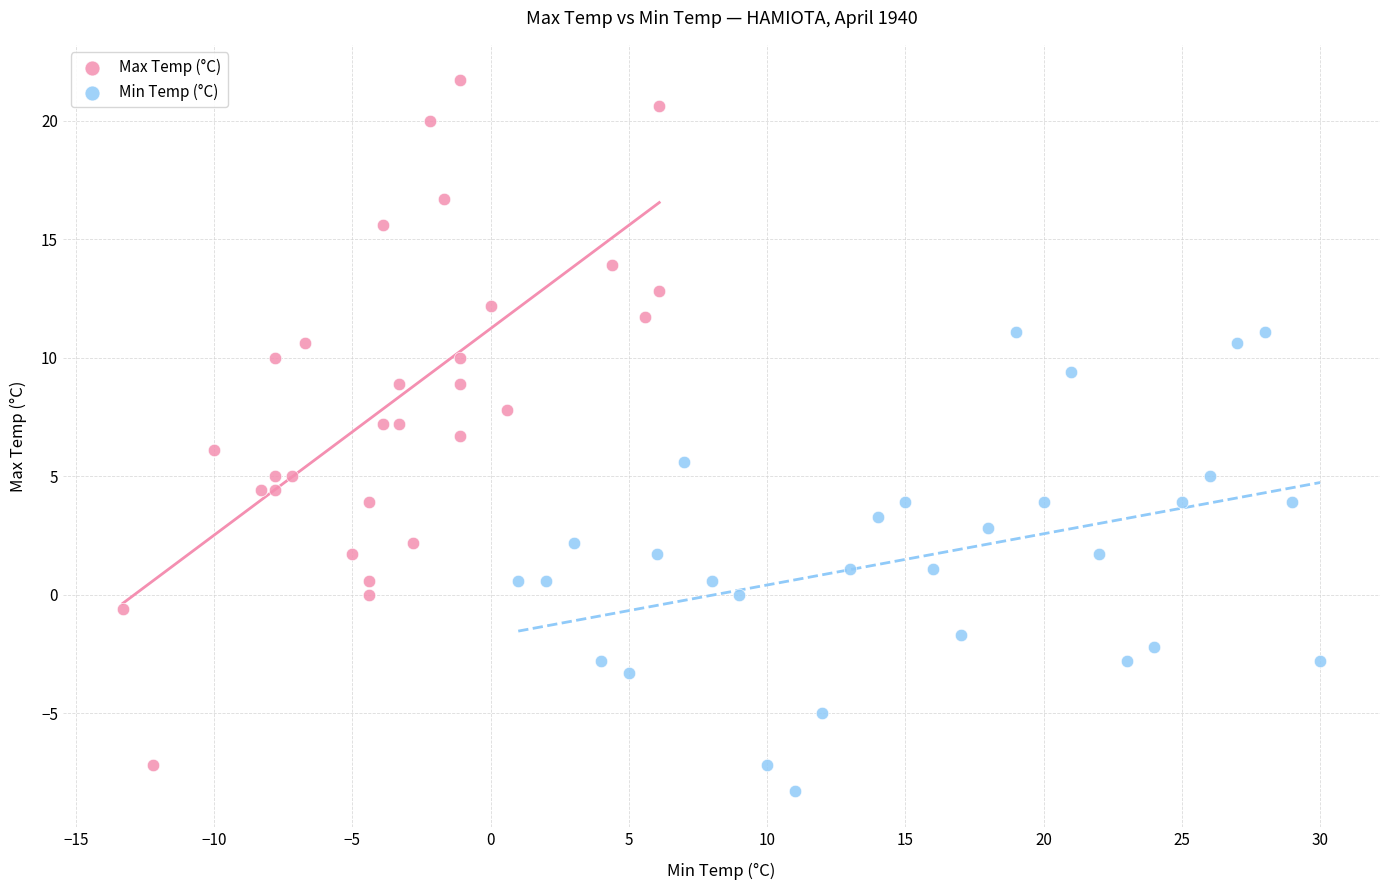

Which series has the widest spread of Y values?

Max Temp (°C)